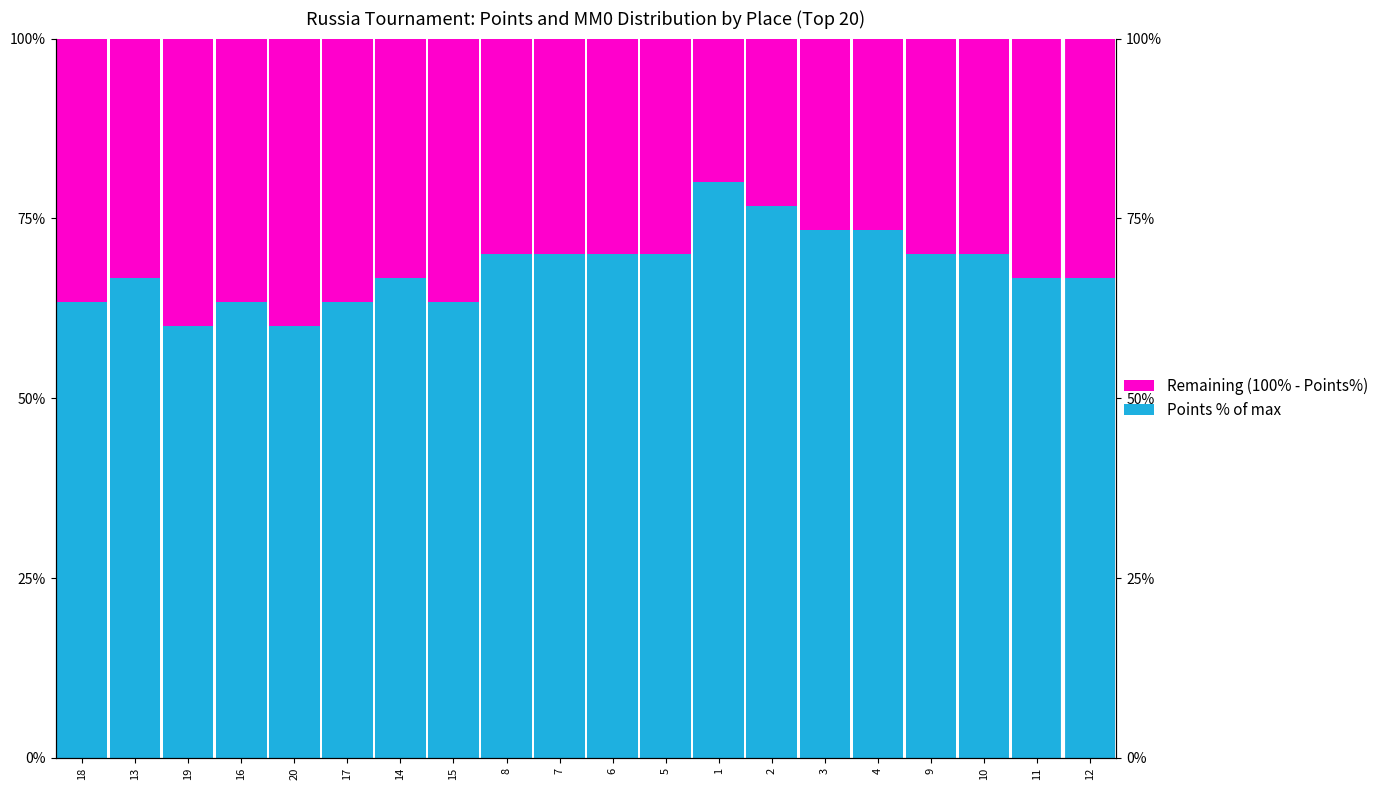

How many categories are shown in the chart?

20